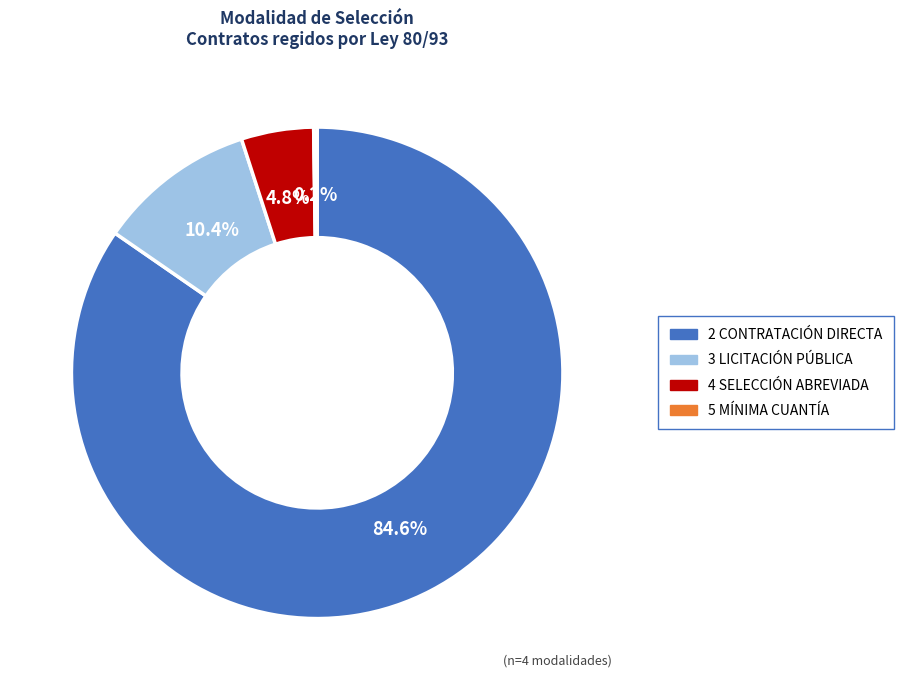

Is the sum of 2 CONTRATACIÓN DIRECTA and 3 LICITACIÓN PÚBLICA greater than half?

Yes